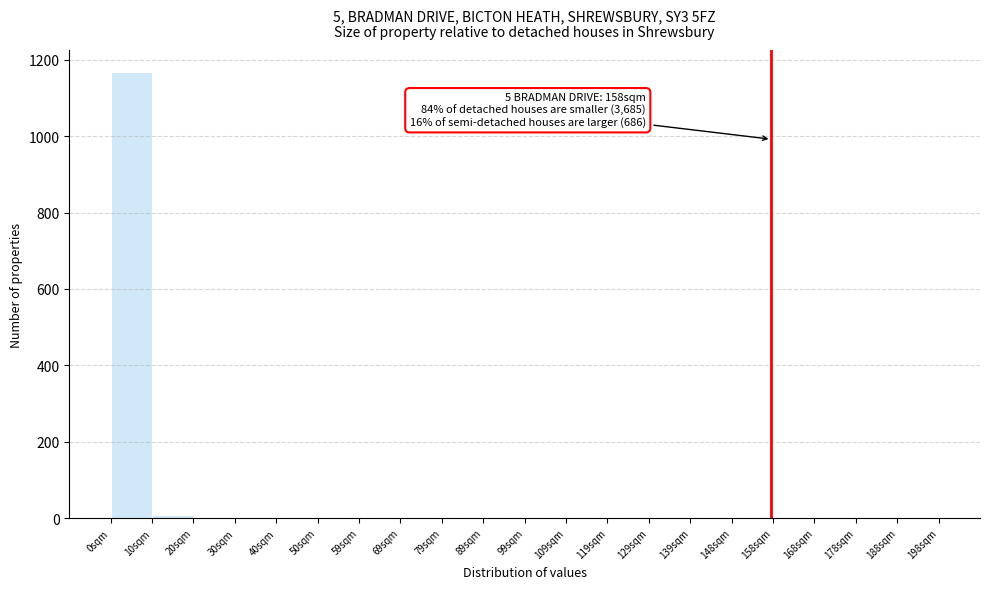

Over which range of the x-axis is the bar tallest?

0.0 to 9.9